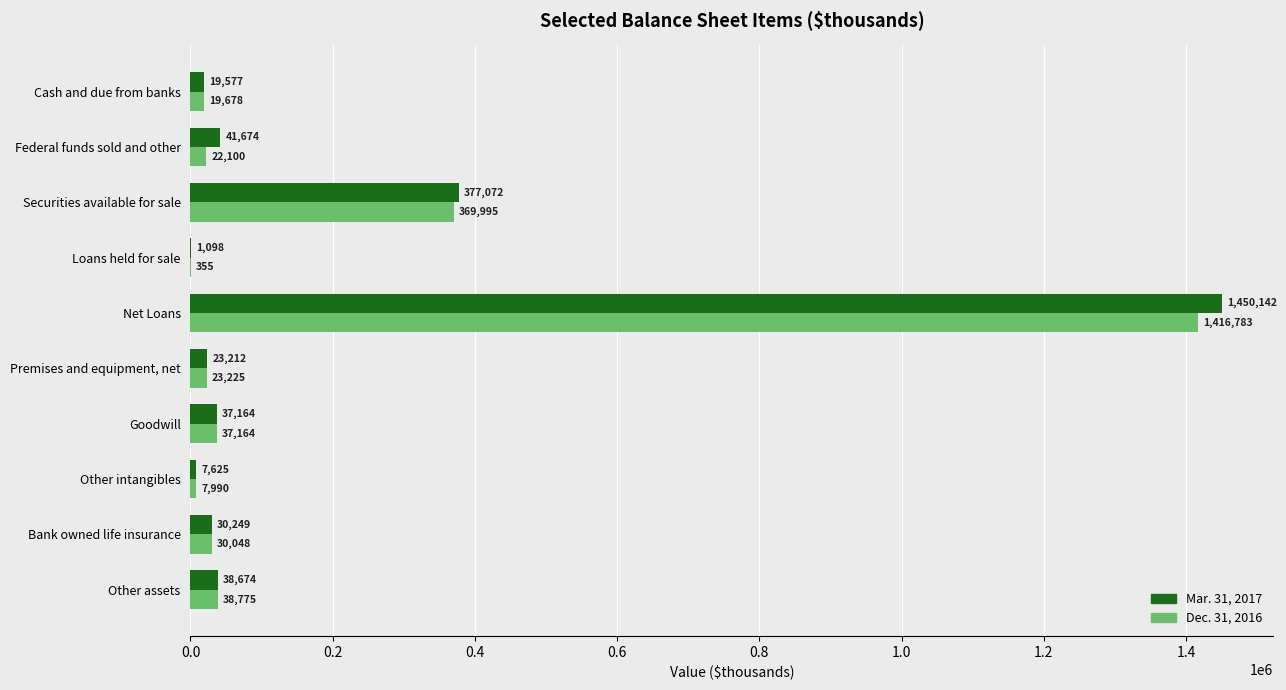

Which series changed the most between Securities available for sale and Bank owned life insurance?

Mar. 31, 2017